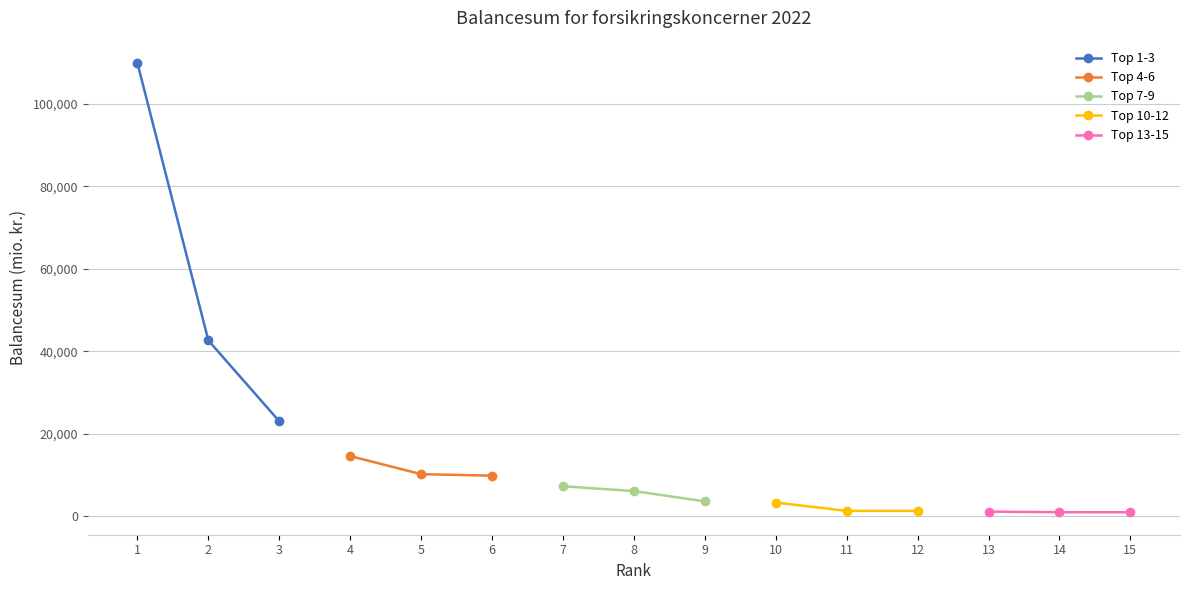

What is the value of the Top 4-6 point at the 2nd from the left?

10235.2